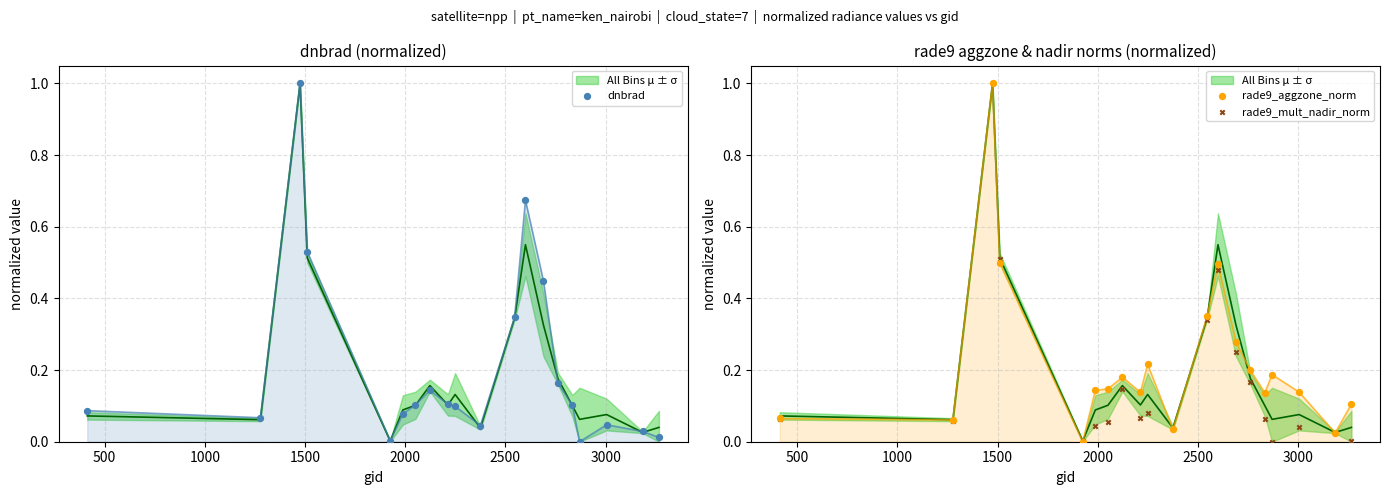

Which series has the widest spread of Y values?

dnbrad